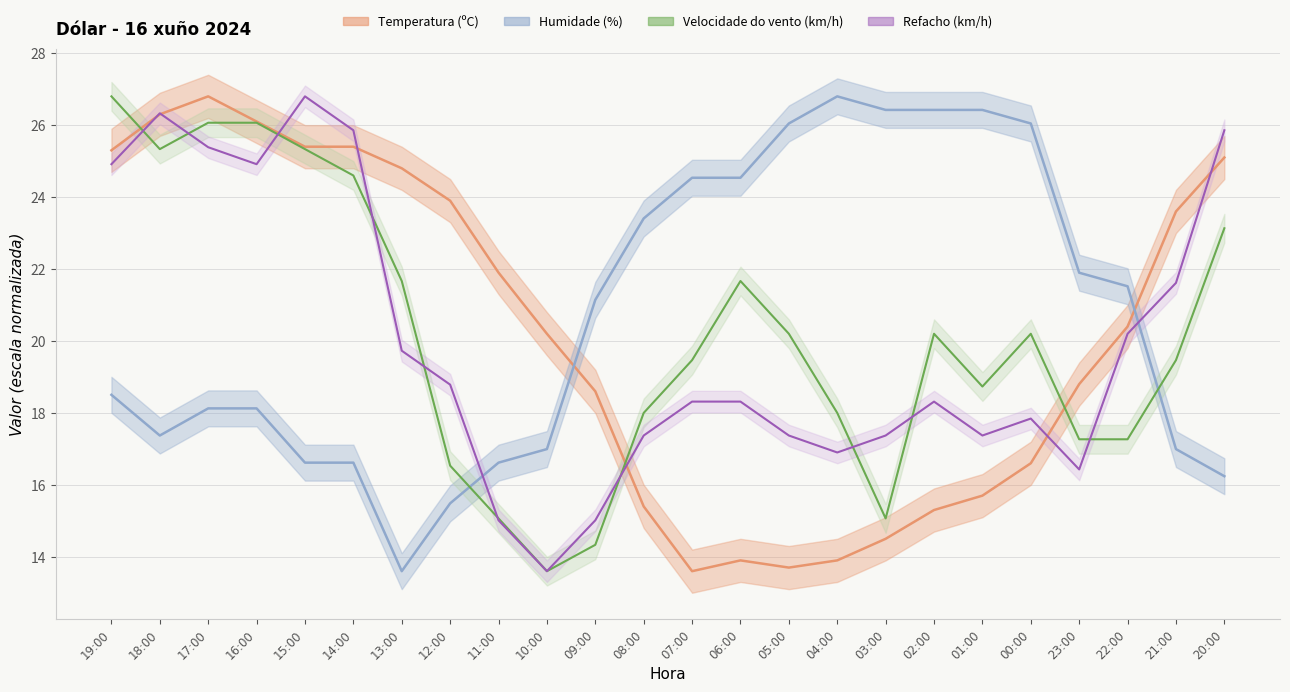

Reading left to right, list all the values displayed in this chart.

Temperatura (ºC): 25.3	26.3	26.8	26.1	25.4	25.4	24.8	23.9	21.9	20.2	18.6	15.4	13.6	13.9	13.7	13.9	14.5	15.3	15.7	16.6	18.8	20.4	23.6	25.1
Velocidade do vento (km/h): 26.8	25.3	26.1	26.1	25.3	24.6	21.7	16.5	15.1	13.6	14.3	18.0	19.5	21.7	20.2	18.0	15.1	20.2	18.7	20.2	17.3	17.3	19.5	23.1
Humidade (%): 18.5	17.4	18.1	18.1	16.6	16.6	13.6	15.5	16.6	17.0	21.1	23.4	24.5	24.5	26.0	26.8	26.4	26.4	26.4	26.0	21.9	21.5	17.0	16.2
Refacho (km/h): 24.9	26.3	25.4	24.9	26.8	25.9	19.7	18.8	15.0	13.6	15.0	17.4	18.3	18.3	17.4	16.9	17.4	18.3	17.4	17.8	16.4	20.2	21.6	25.9